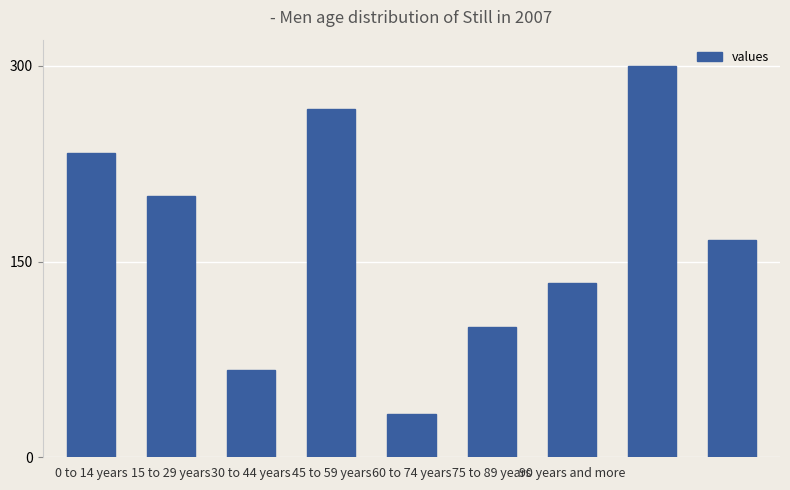

What is the minimum value shown in the chart?

33.3